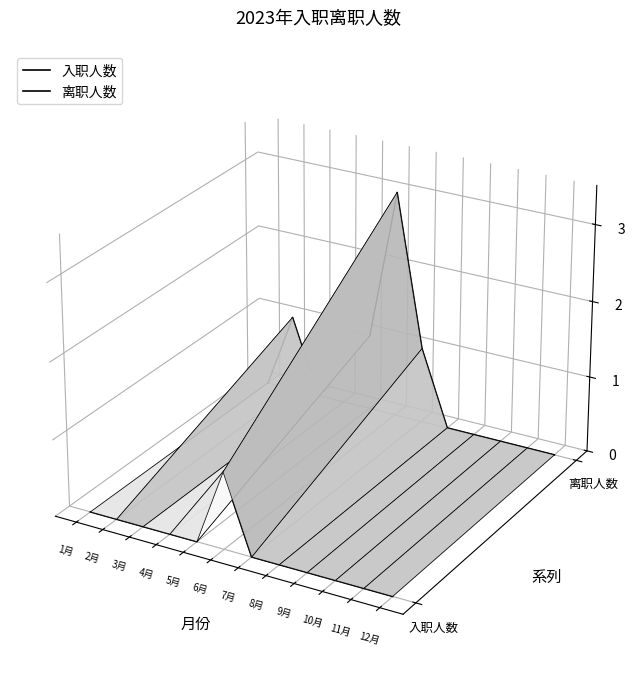

How many distinct data groups are displayed?

2